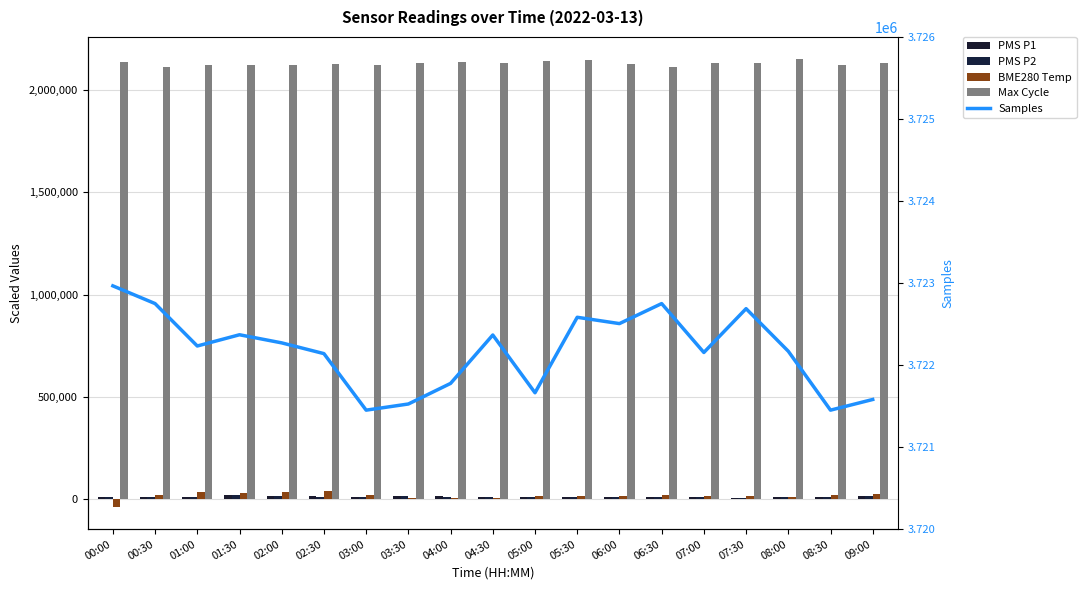

What is the average value of the PMS P1 series?

12118.4